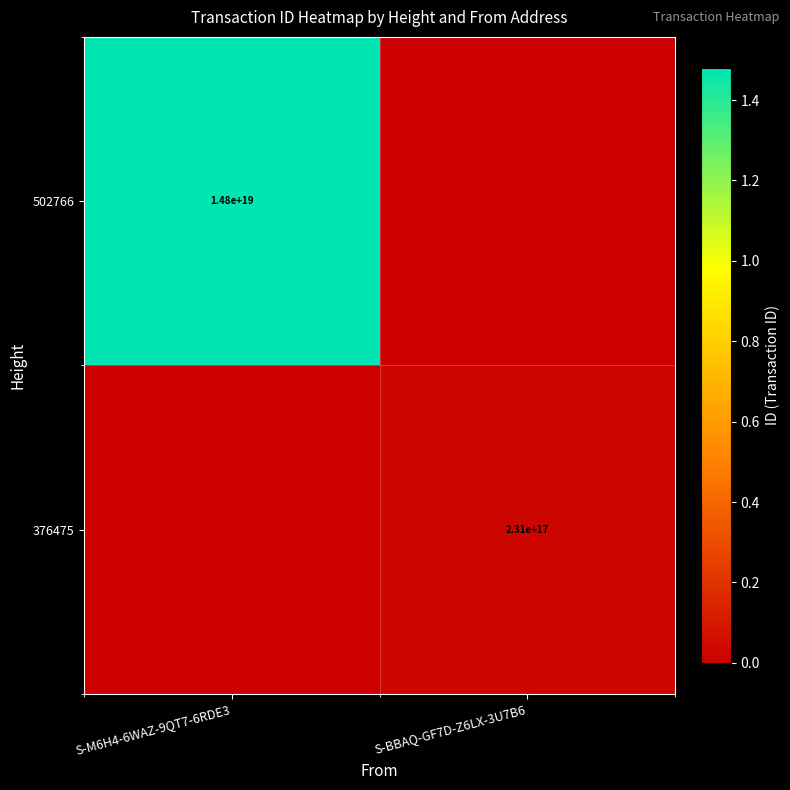

At which category is the sum across all series the highest?

S-M6H4-6WAZ-9QT7-6RDE3